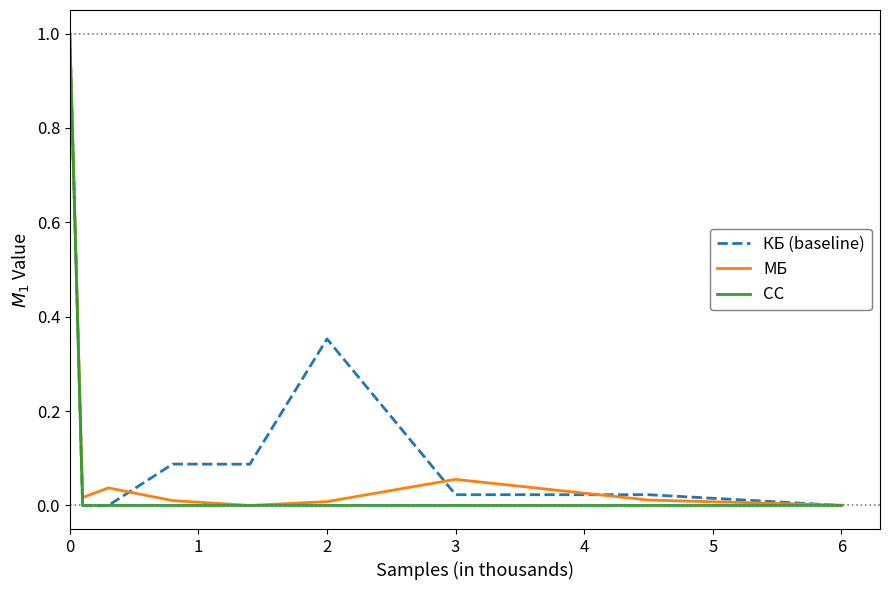

What is the difference between the maximum and minimum values in the МБ series?

1.0